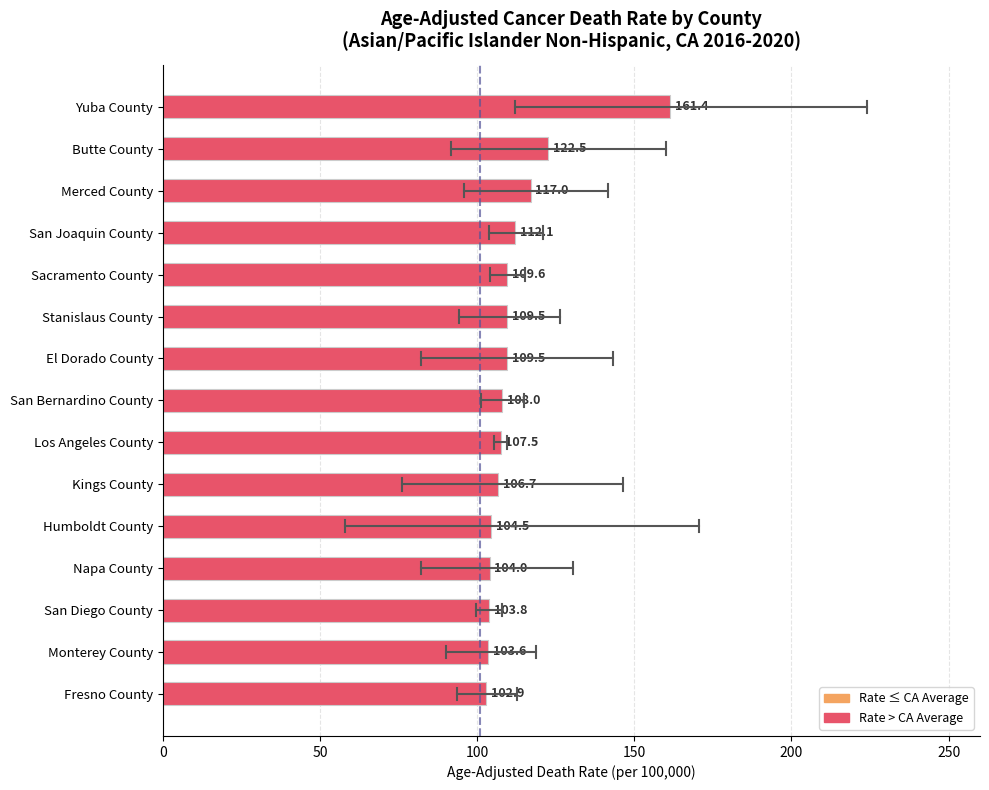

Reading bottom to top, transcribe all the data shown in this chart.

102.9	103.6	103.8	104.0	104.5	106.7	107.5	108.0	109.5	109.5	109.6	112.1	117.0	122.5	161.4